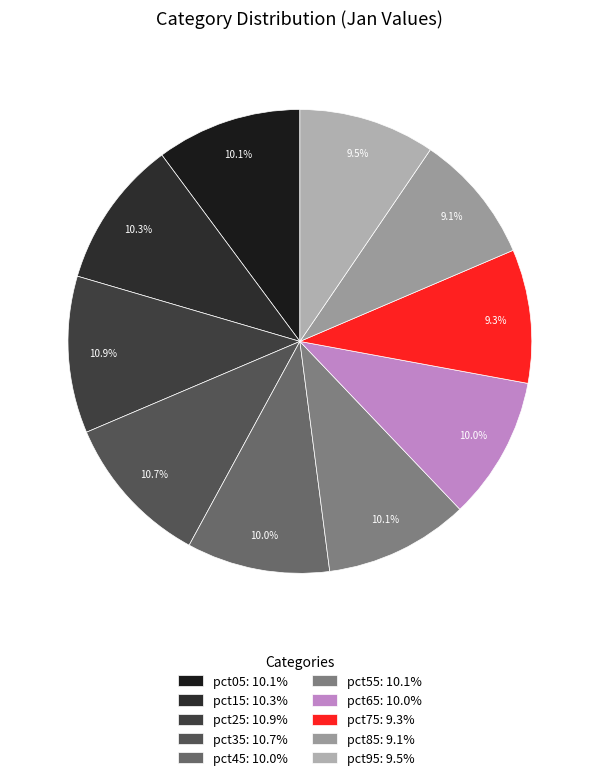

The pct15 slice represents 10% of the pie. True or false?

True